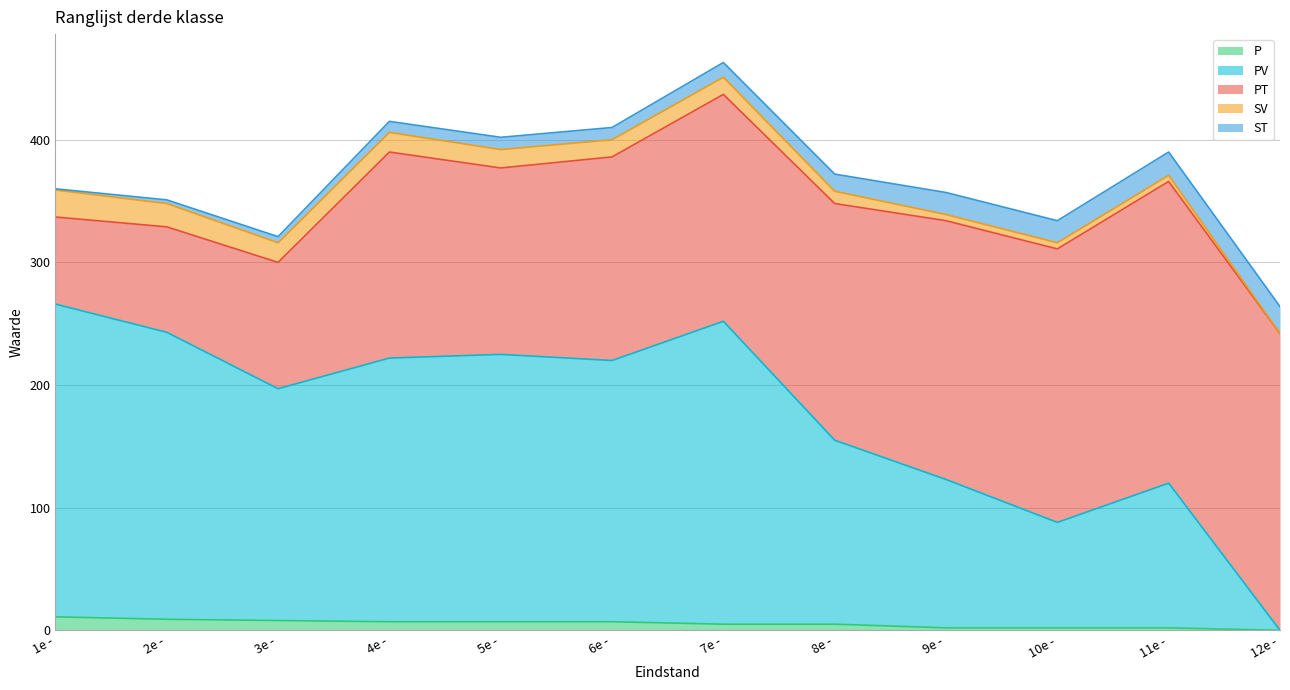

True or false: SV and ST cross at least once.

True